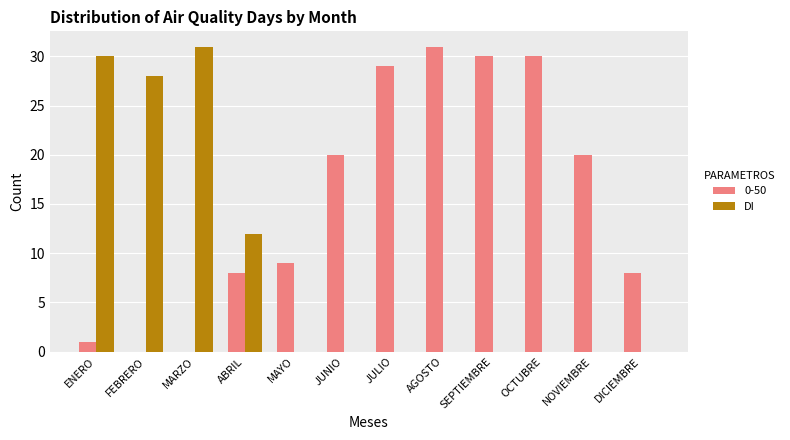

How many series are shown in this chart?

2